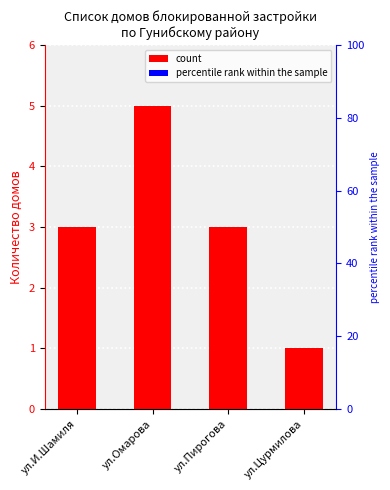

How many bars are there in total?

4